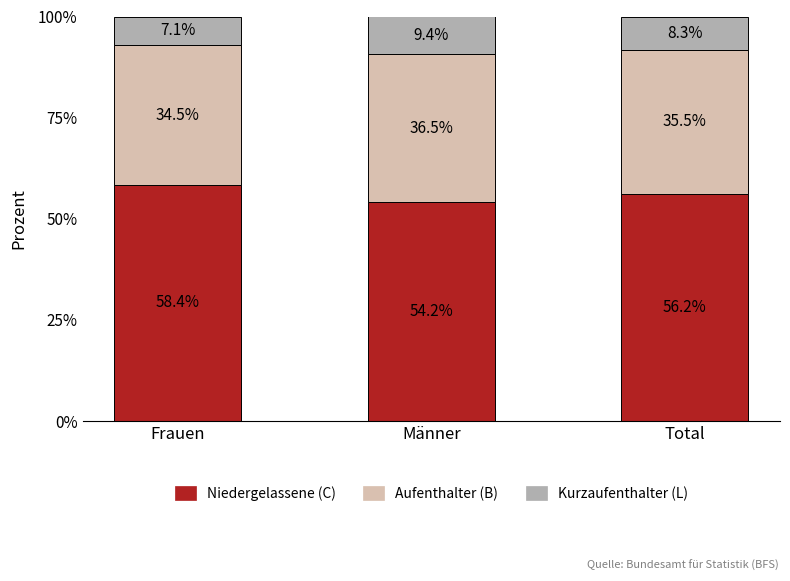

True or false: Niedergelassene (C) has a value of 21.3 at Total.

False